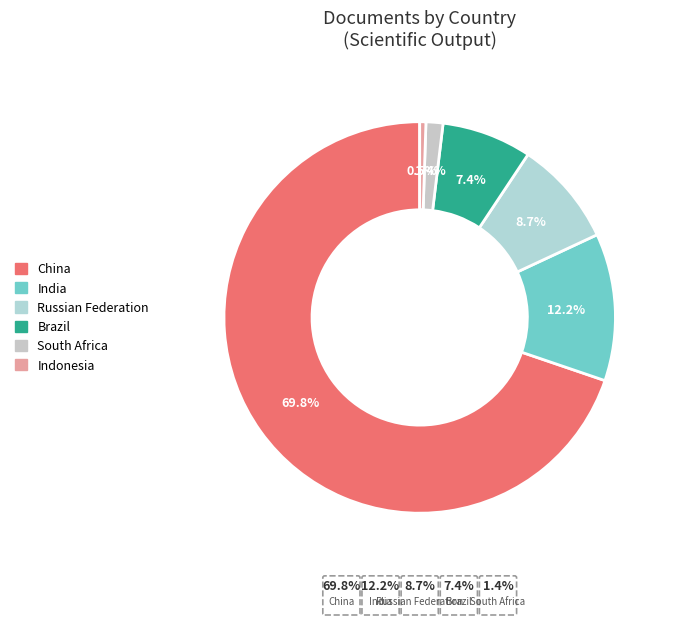

Is Indonesia the majority of the pie?

No